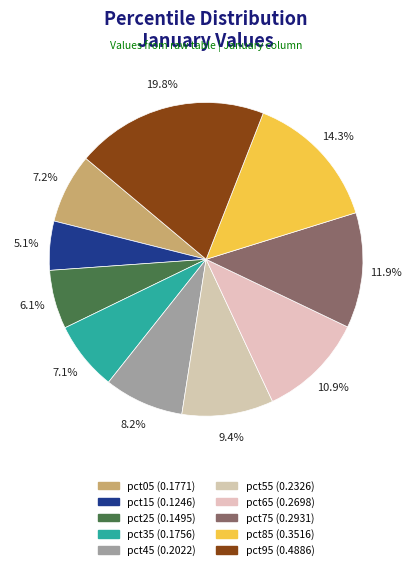

What is the change in value from pct25 to pct85?

+0.2